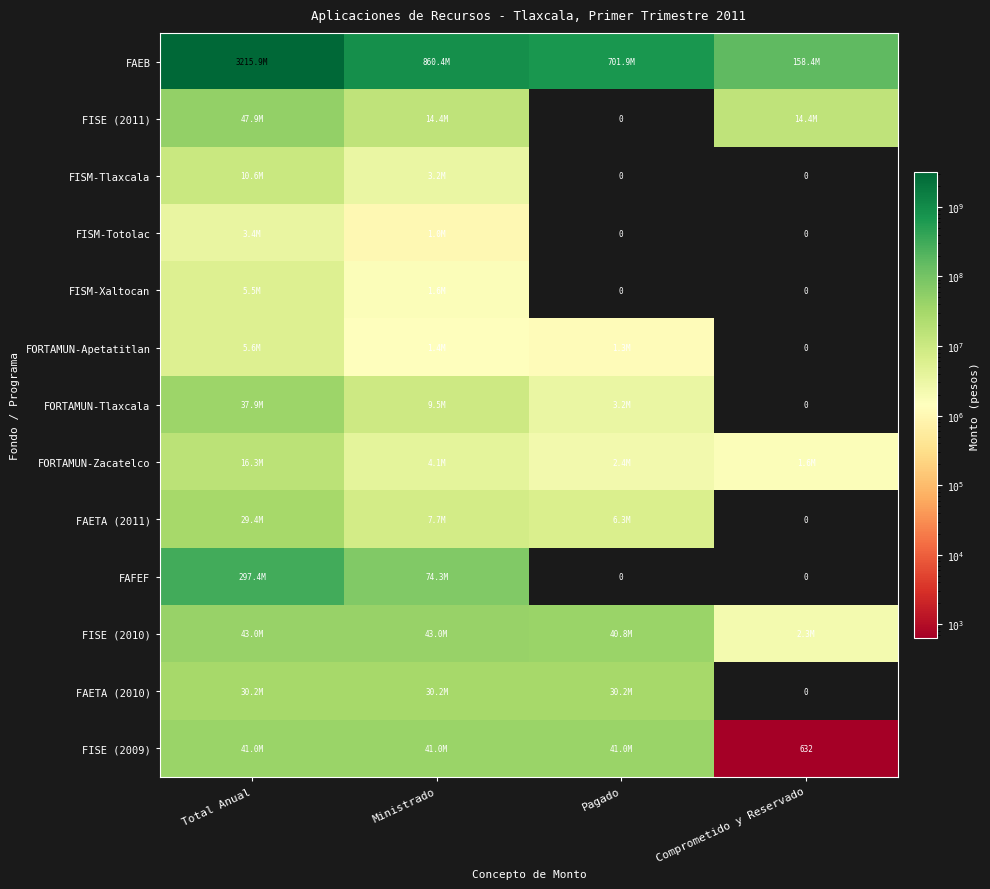

Which series has the largest range (max minus min)?

FAEB